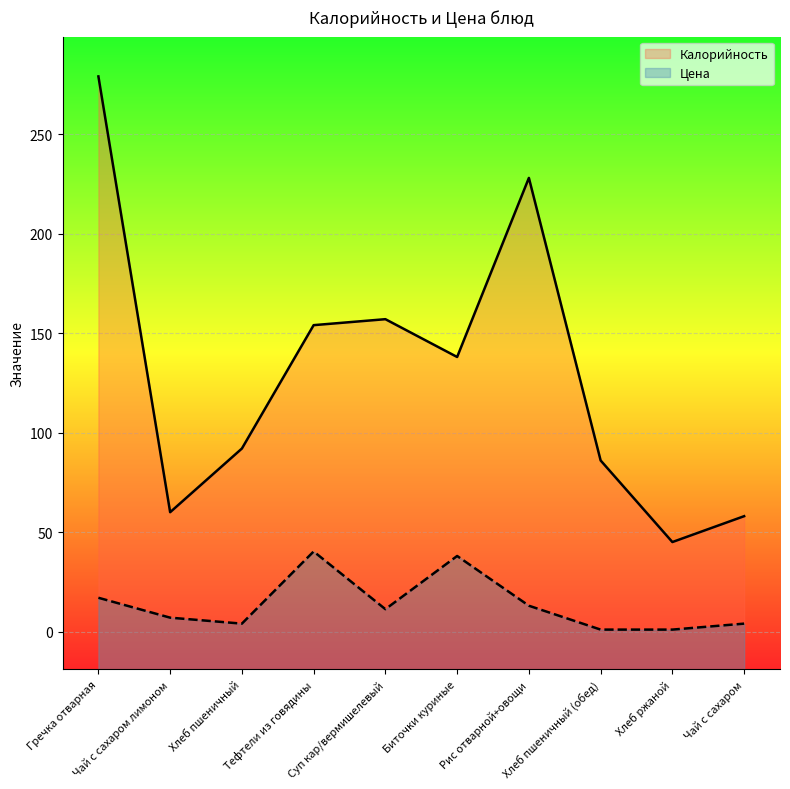

What is the maximum value for Цена?

40.3